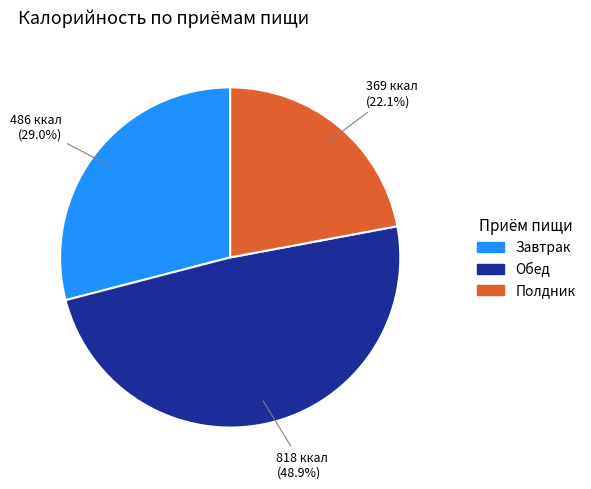

Is there any slice that represents more than half of the pie?

No